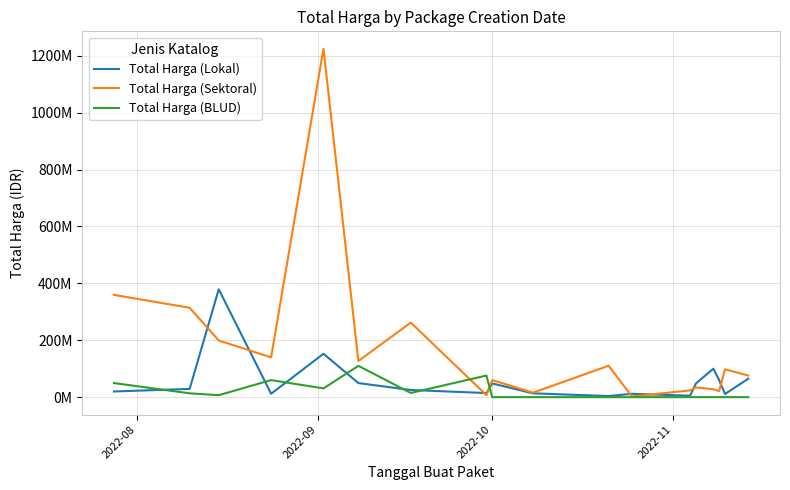

Reading left to right, list all the values displayed in this chart.

Total Harga (Lokal): 19950000	29000000	379075000	12000000	152477000	49478000	25200000	14400000	48140000	13442000	3825000	11800000	5093000	48140000	100000000	59375000	11100000	65000000
Total Harga (Sektoral): 359500000	314121780	199200000	139800000	1224682000	127000000	262118150	6936000	59935000	15787200	110389990	2395750	23680800	34132505	27720000	21231000	98000000	75920000
Total Harga (BLUD): 49478000	13442000	6936000	59935000	30800000	110000000	14750000	75920000	0	0	0	0	0	0	0	0	0	0